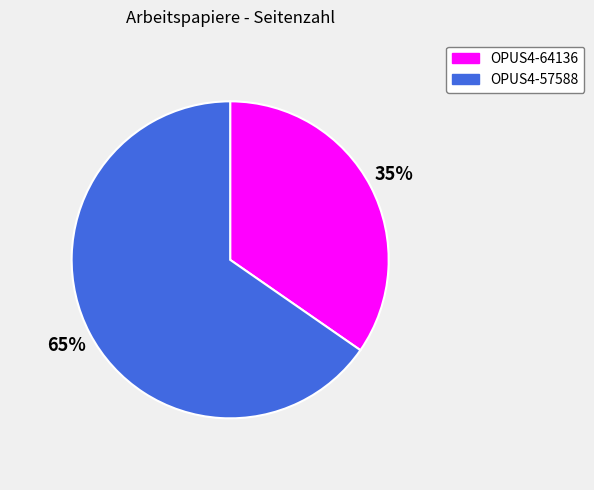

The OPUS4-64136 slice represents 45% of the pie. True or false?

False